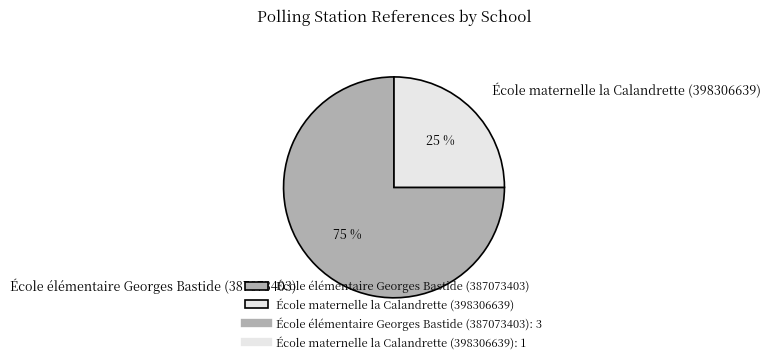

Which slice represents more than half of the pie?

École élémentaire Georges Bastide (387073403)